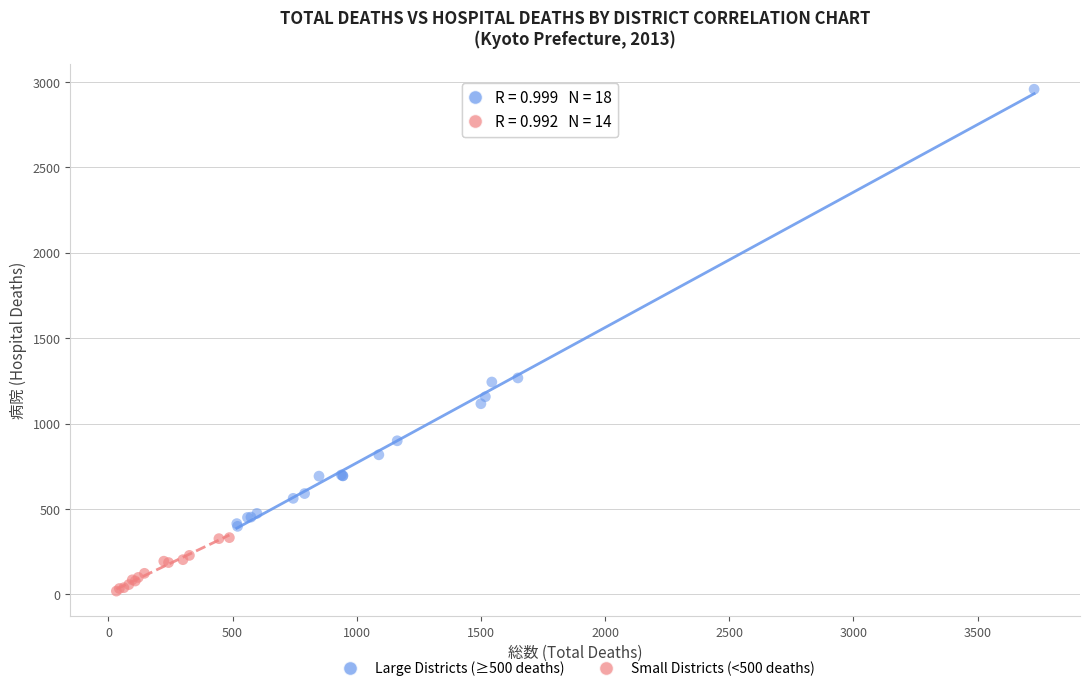

Which series has the largest Y range (max minus min)?

Large Districts (≥500 deaths)